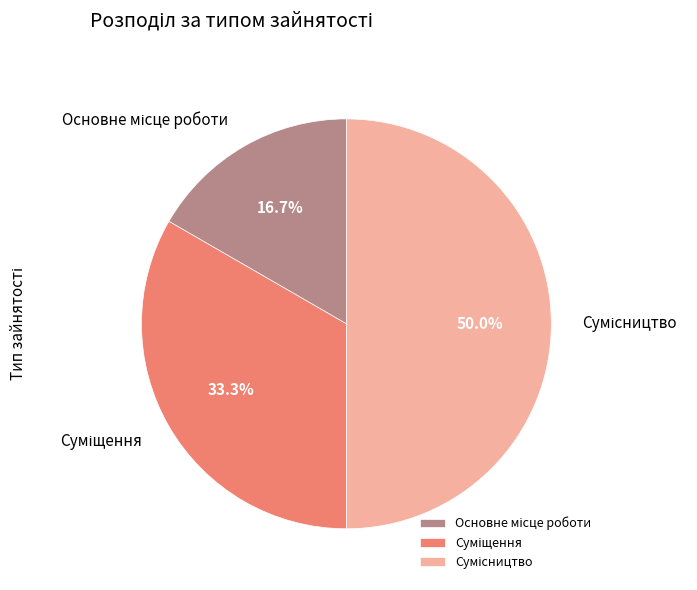

What is the change in value from Основне місце роботи to Суміщення?

+1